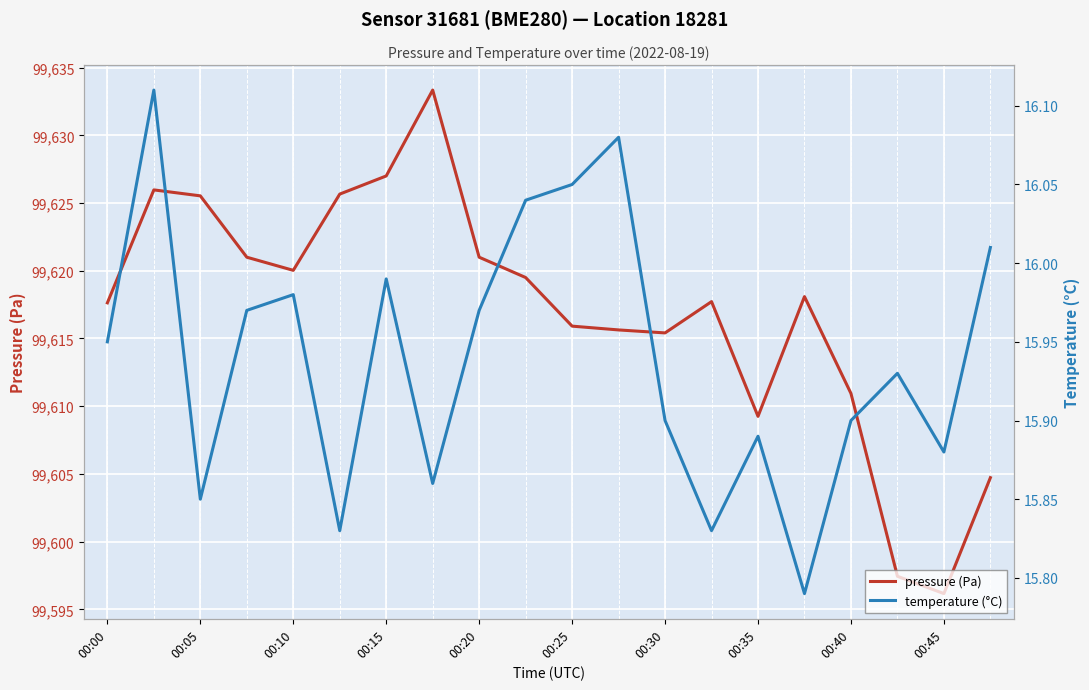

The value of pressure (Pa) at 00:45 is 99596.2. True or false?

True